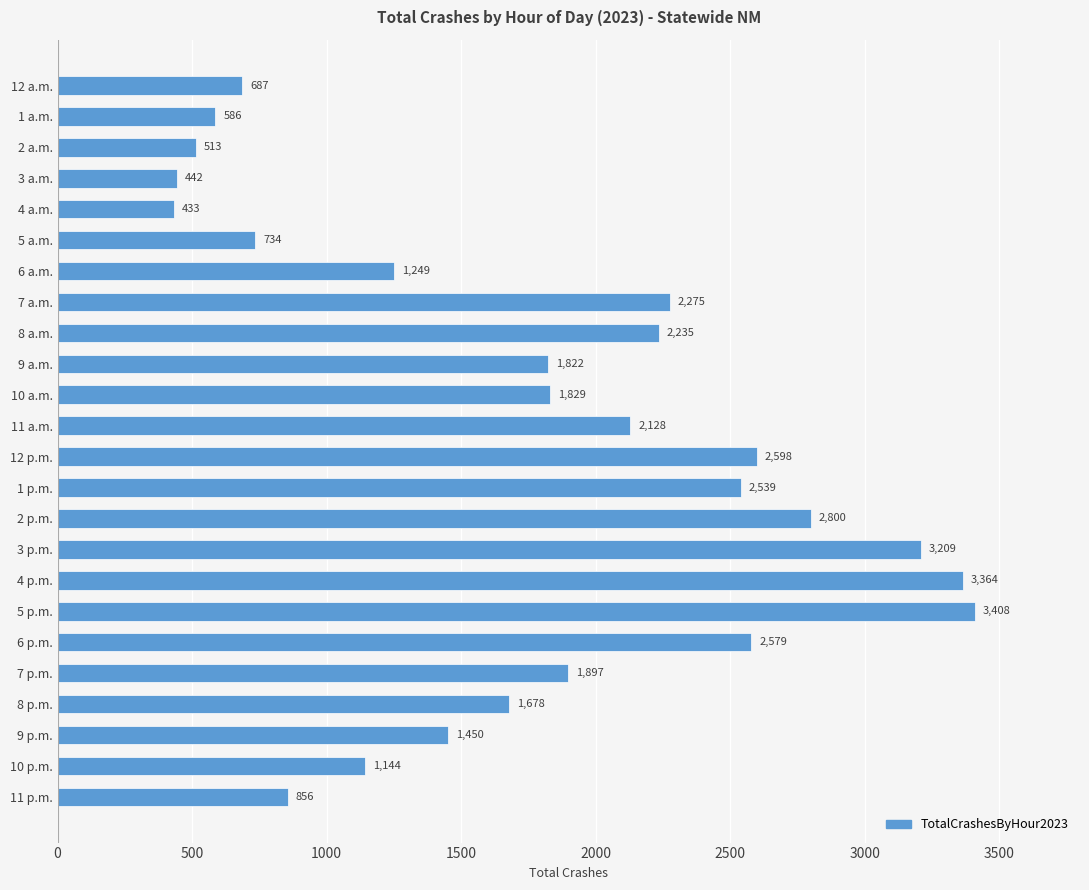

List the labels in order of value, smallest first.

4 a.m., 3 a.m., 2 a.m., 1 a.m., 12 a.m., 5 a.m., 11 p.m., 10 p.m., 6 a.m., 9 p.m., 8 p.m., 9 a.m., 10 a.m., 7 p.m., 11 a.m., 8 a.m., 7 a.m., 1 p.m., 6 p.m., 12 p.m., 2 p.m., 3 p.m., 4 p.m., 5 p.m.